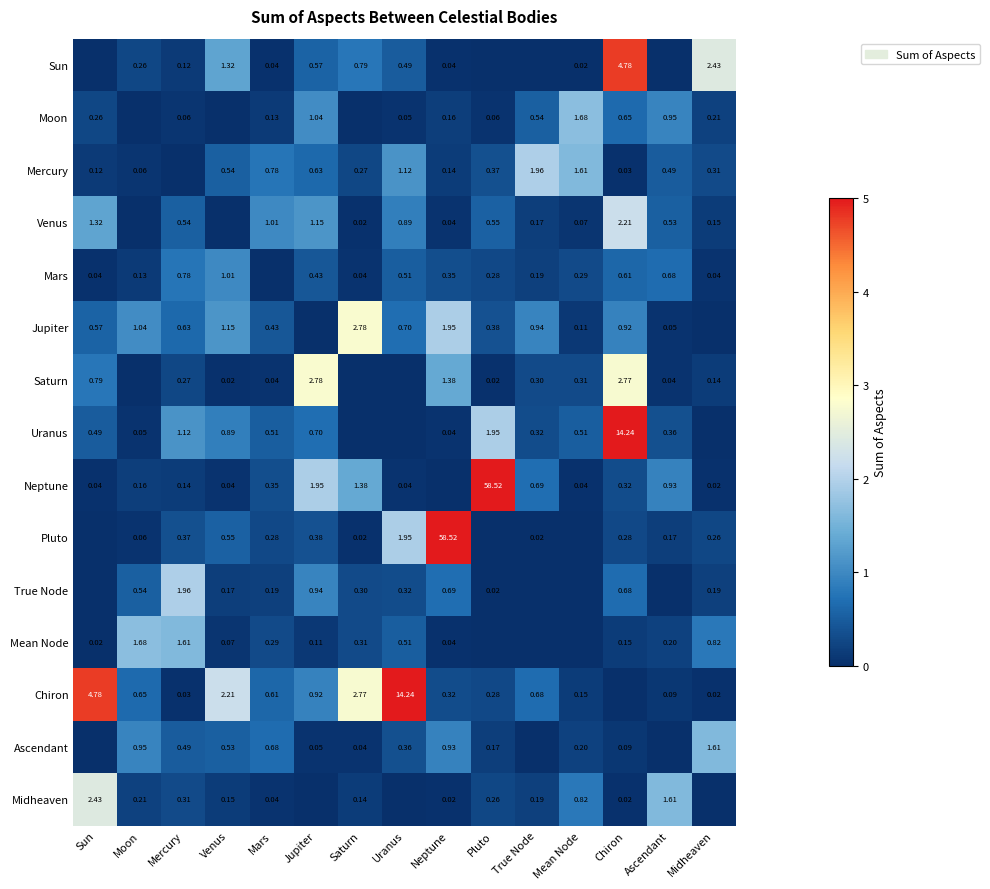

What is the greatest value displayed?

58.5